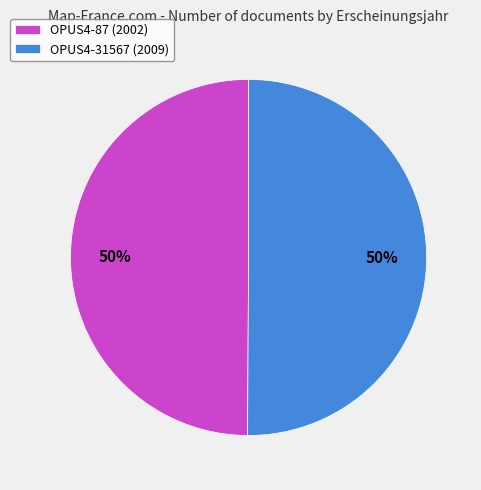

The OPUS4-87 slice represents 50% of the pie. True or false?

True